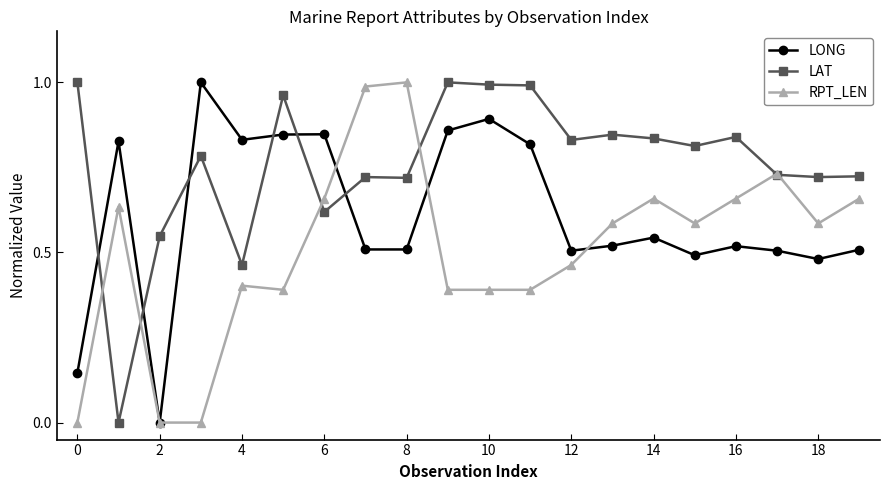

What is the sum of all RPT_LEN values?

10.2